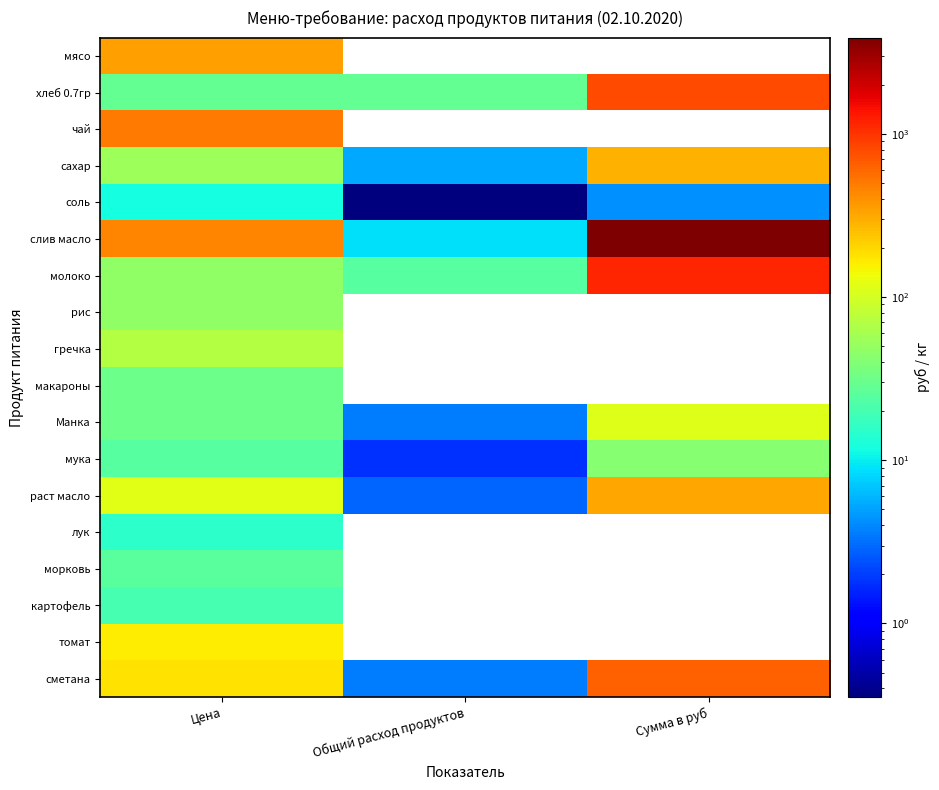

At how many categories does at least one series exceed 674?

1